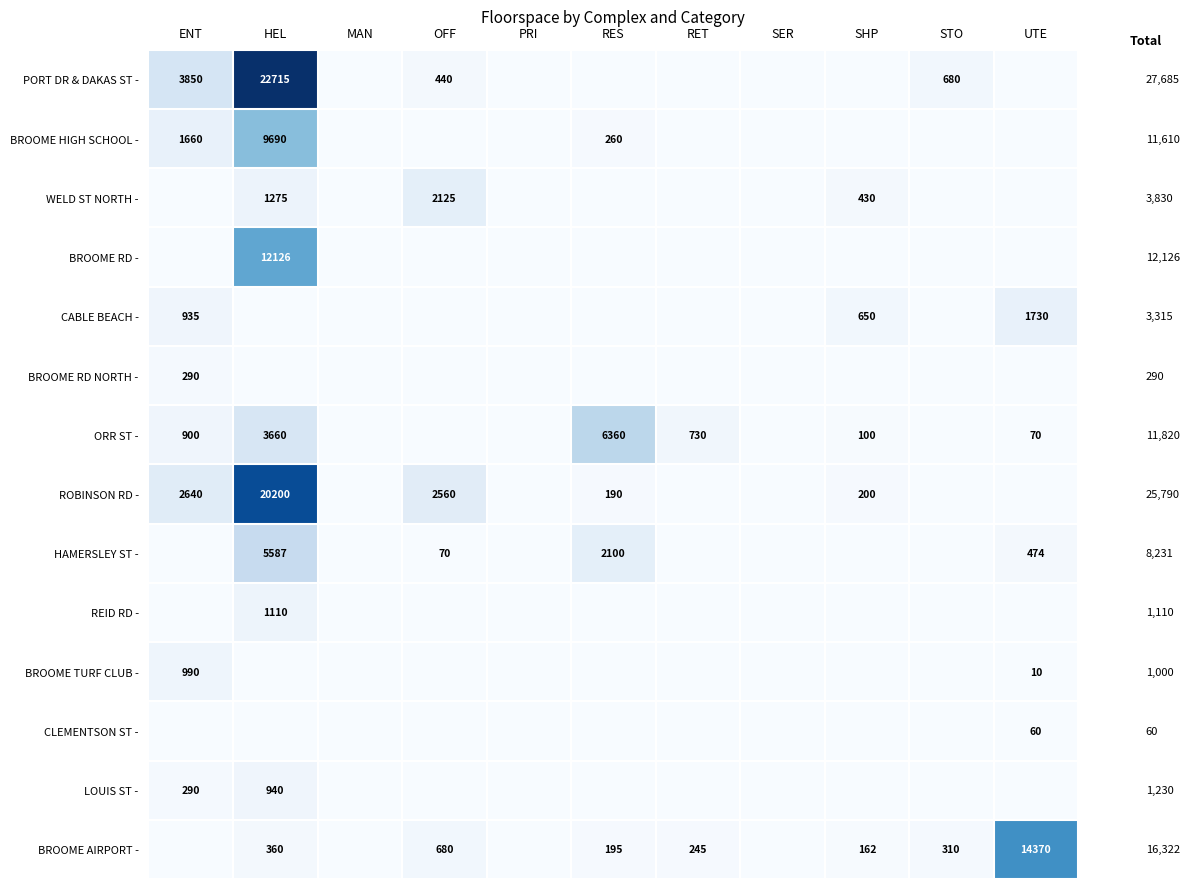

What is the sum of the BROOME AIRPORT - values at RES and STO?

505